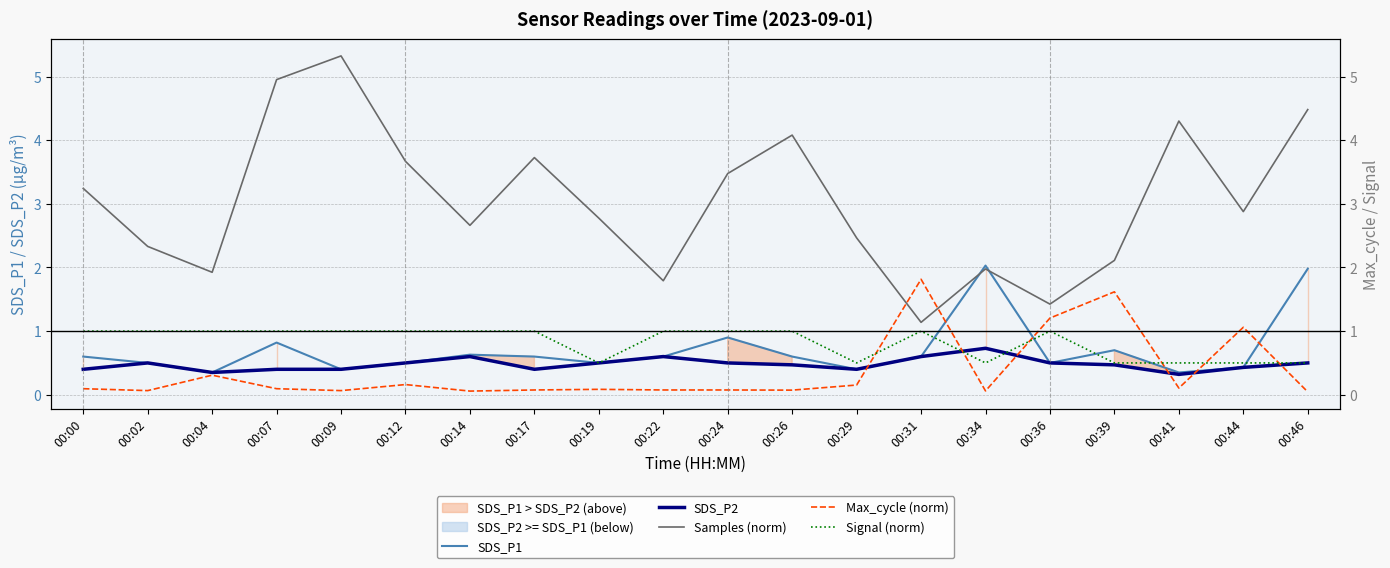

Reading left to right, what are all the values shown in this chart?

SDS_P1: 0.6	0.5	0.3	0.8	0.4	0.5	0.6	0.6	0.5	0.6	0.9	0.6	0.4	0.6	2.0	0.5	0.7	0.3	0.4	2.0
SDS_P2: 0.4	0.5	0.3	0.4	0.4	0.5	0.6	0.4	0.5	0.6	0.5	0.5	0.4	0.6	0.7	0.5	0.5	0.3	0.4	0.5
Samples (norm): 3.2	2.3	1.9	5.0	5.3	3.7	2.7	3.7	2.8	1.8	3.5	4.1	2.5	1.1	2.0	1.4	2.1	4.3	2.9	4.5
Max_cycle (norm): 0.1	0.1	0.3	0.1	0.1	0.2	0.1	0.1	0.1	0.1	0.1	0.1	0.2	1.8	0.1	1.2	1.6	0.1	1.1	0.0
Signal (norm): 1.0	1.0	1.0	1.0	1.0	1.0	1.0	1.0	0.5	1.0	1.0	1.0	0.5	1.0	0.5	1.0	0.5	0.5	0.5	0.5